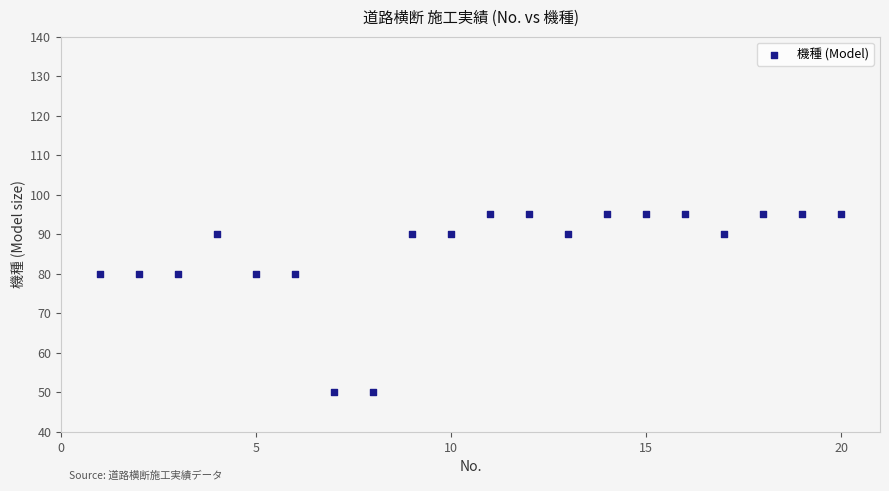

What is the range of X values (max minus min)?

19